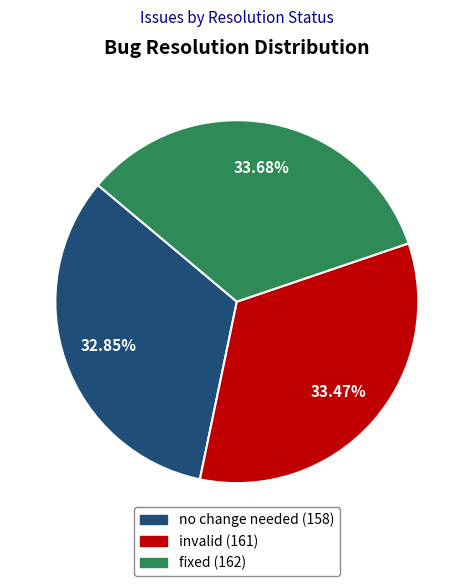

The no change needed slice represents 39% of the pie. True or false?

False